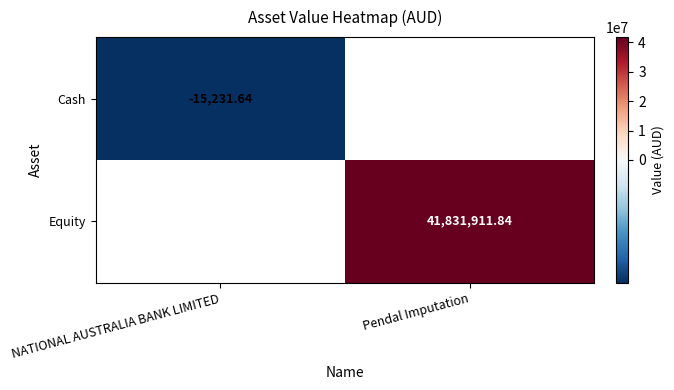

Which category has the highest value in the Cash series?

NATIONAL AUSTRALIA BANK LIMITED